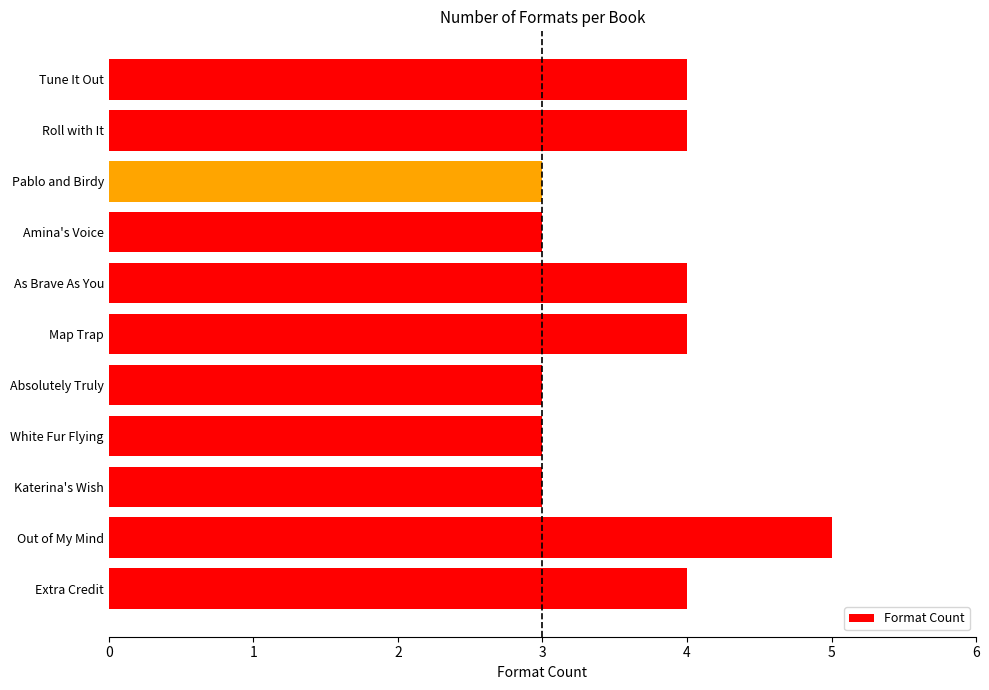

What is the change in value from Pablo and Birdy to Extra Credit?

+1